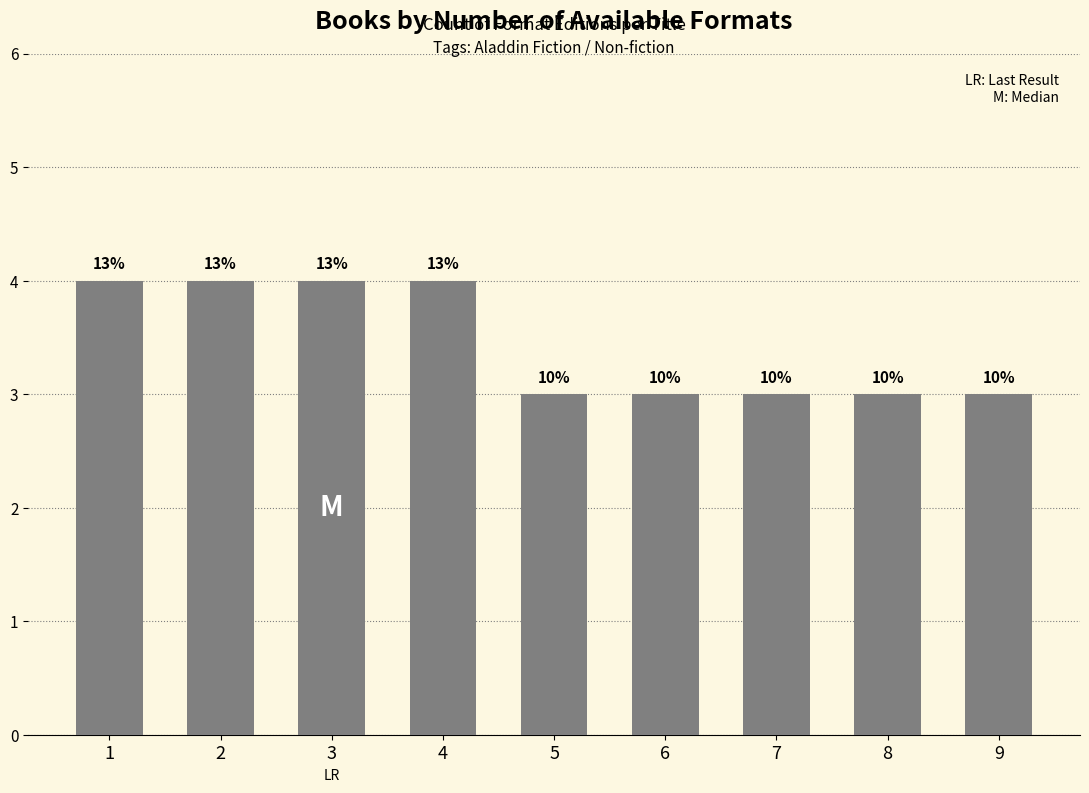

What is the minimum value shown in the chart?

3